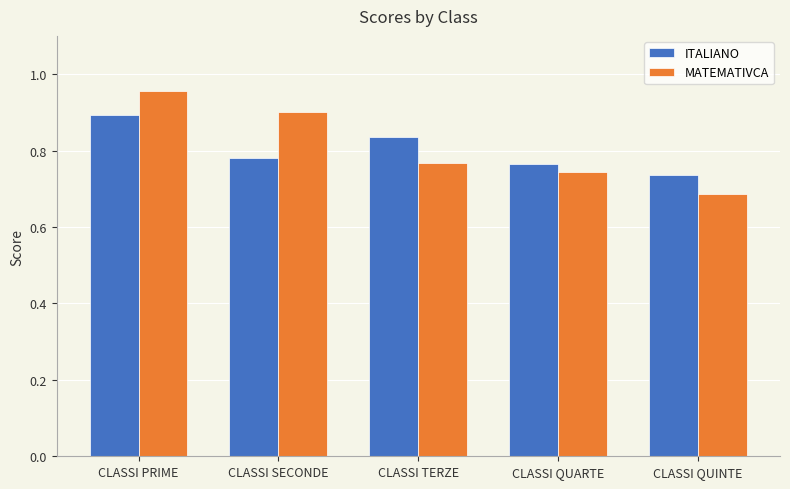

What are all the series names shown in the legend?

ITALIANO, MATEMATIVCA